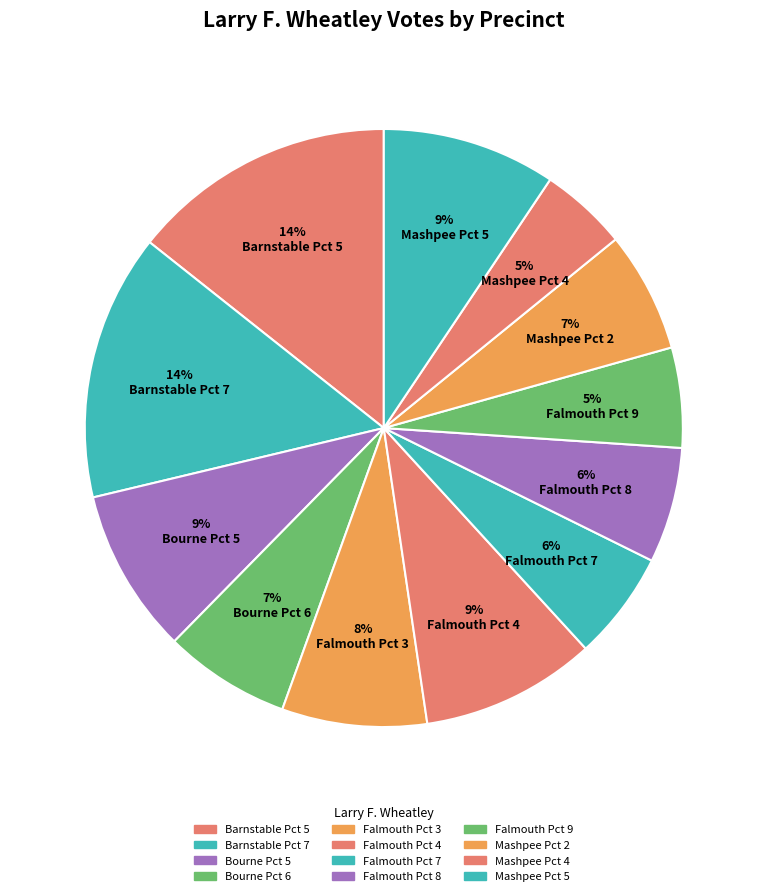

Is there a majority slice in this chart?

No